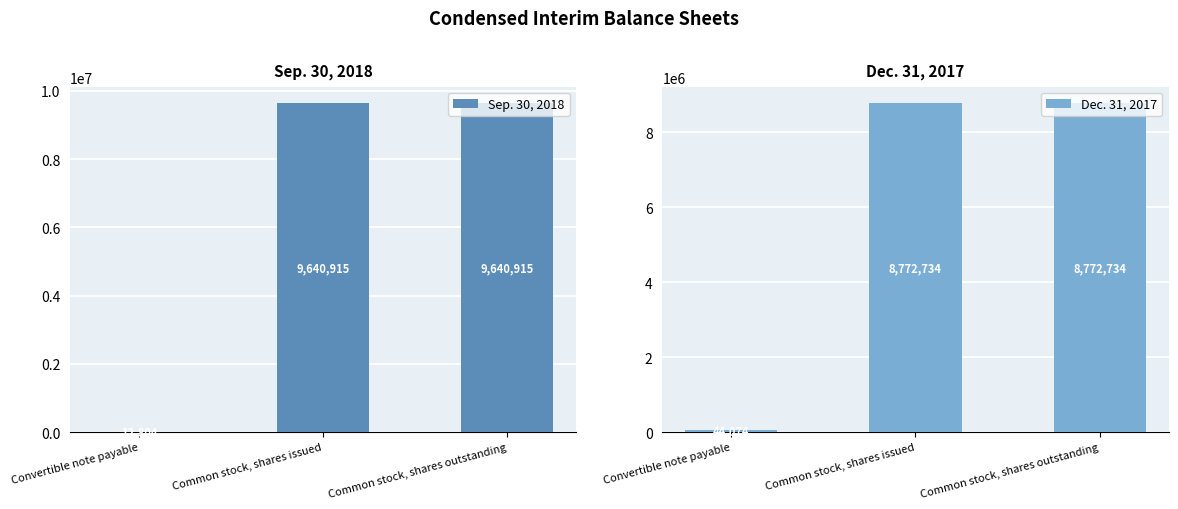

What is the average value of the Dec. 31, 2017 series?

5863181